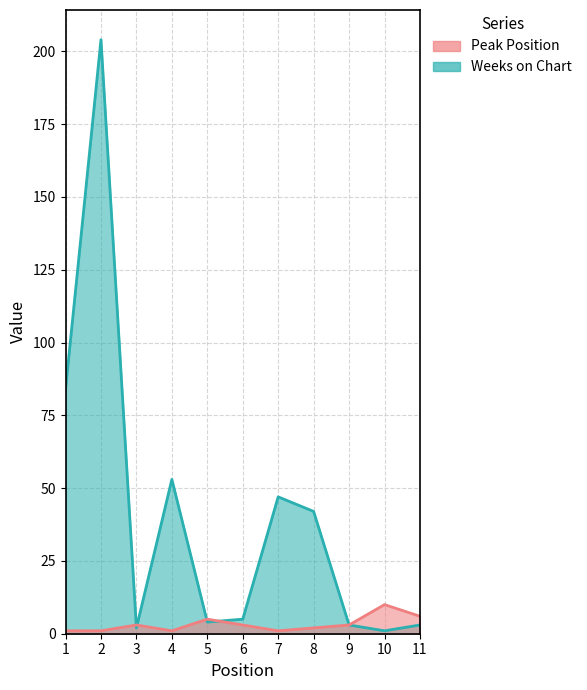

What is the sum of all Peak Position values?

36